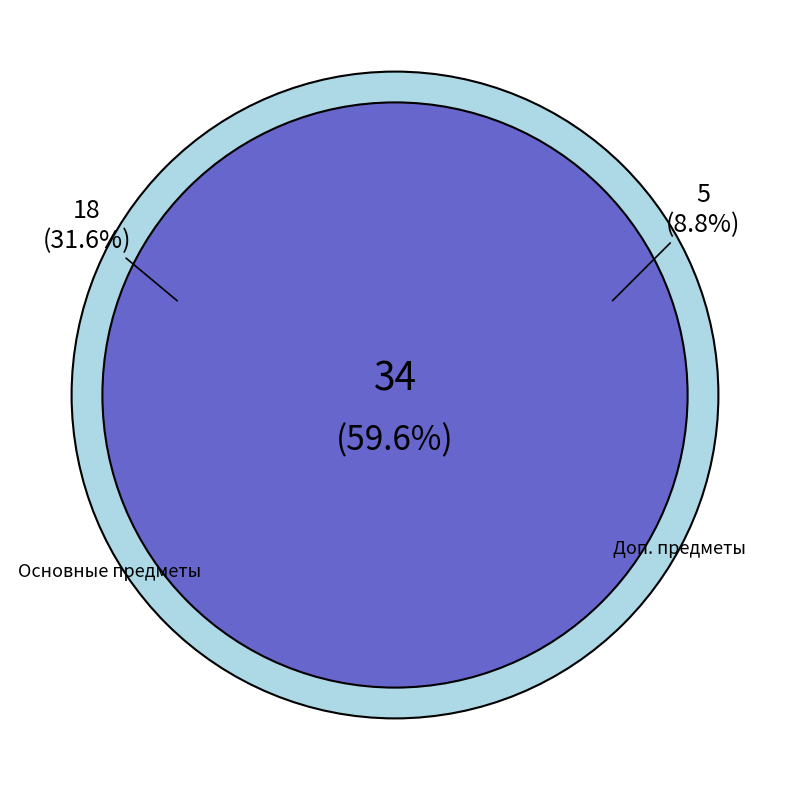

Is it true that технология is 1% of the pie?

False